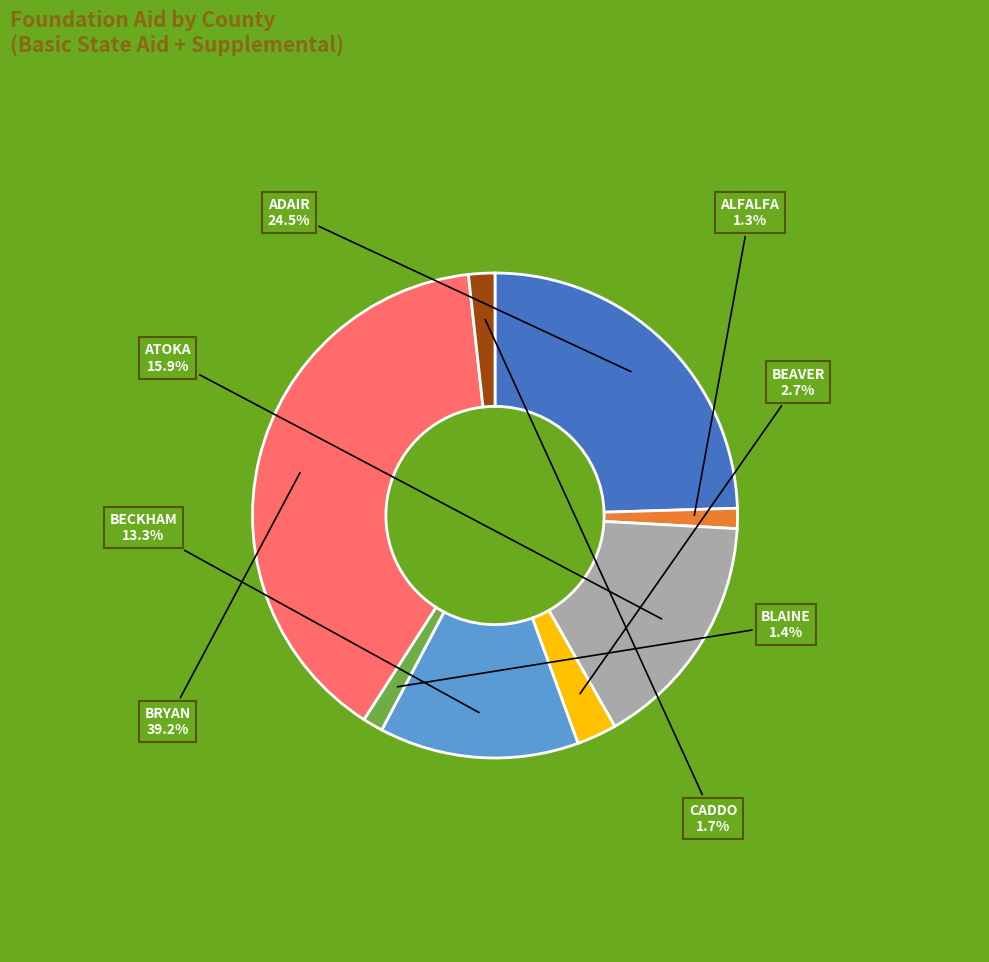

Is there any slice that represents more than half of the pie?

No